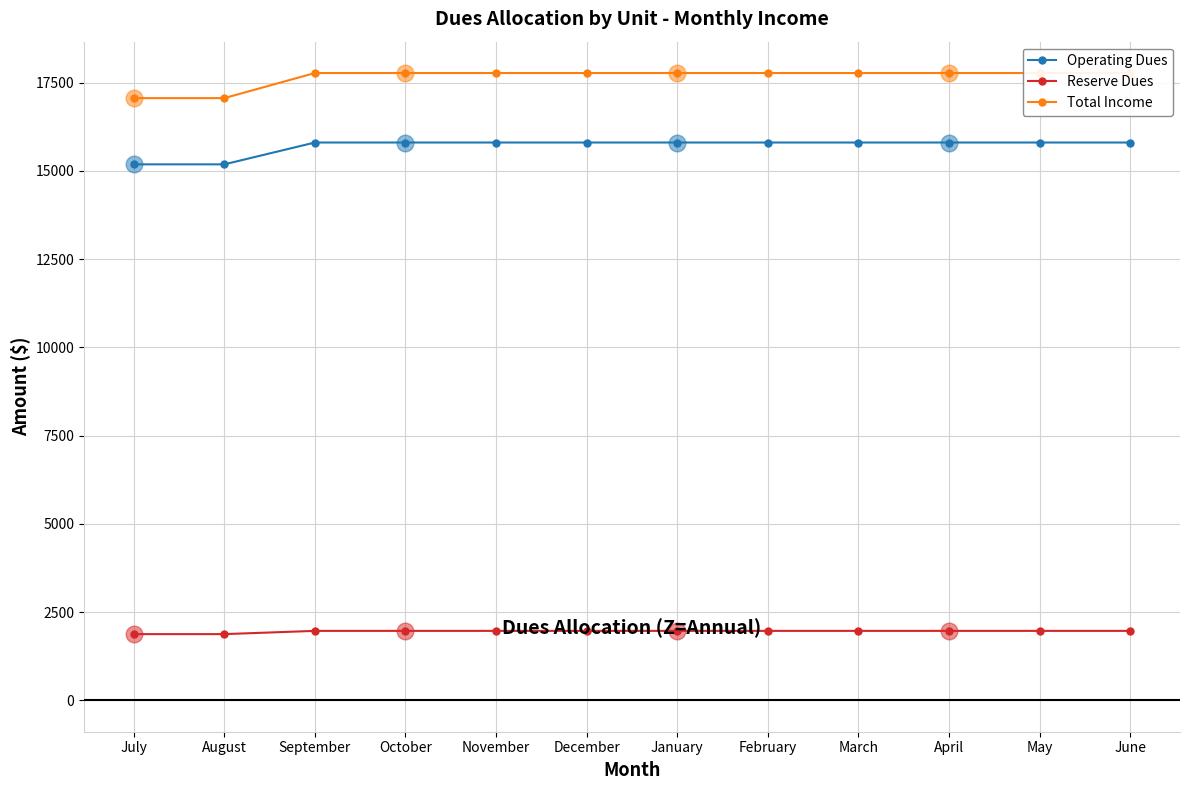

Which category has the lowest value across all series?

July